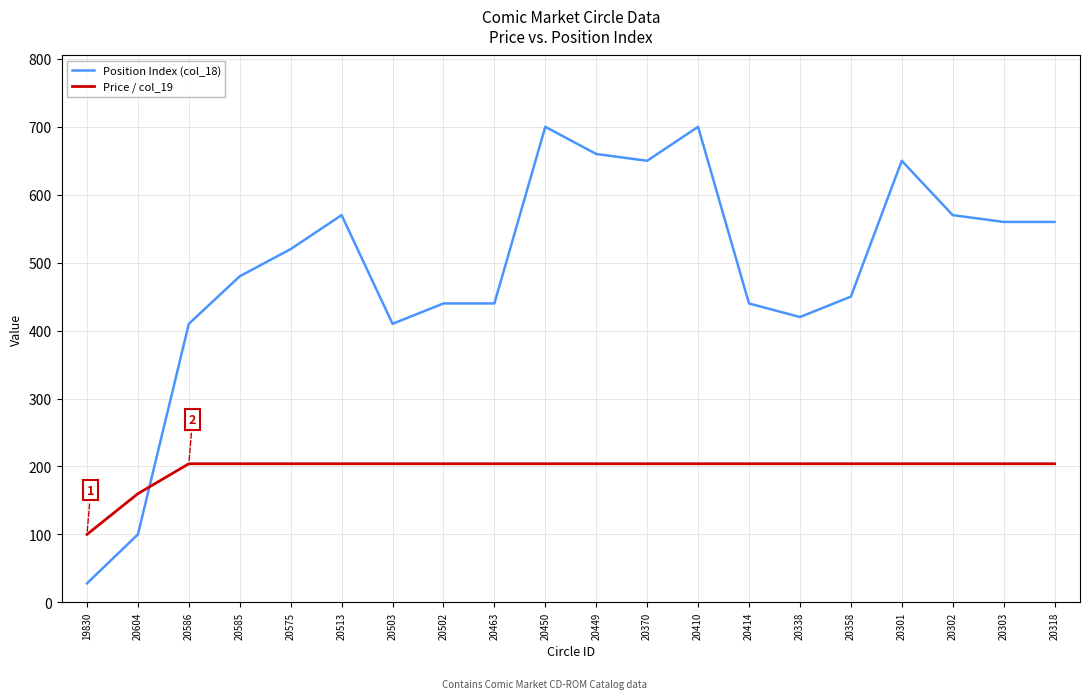

What is the total value across all series at 20604?

260